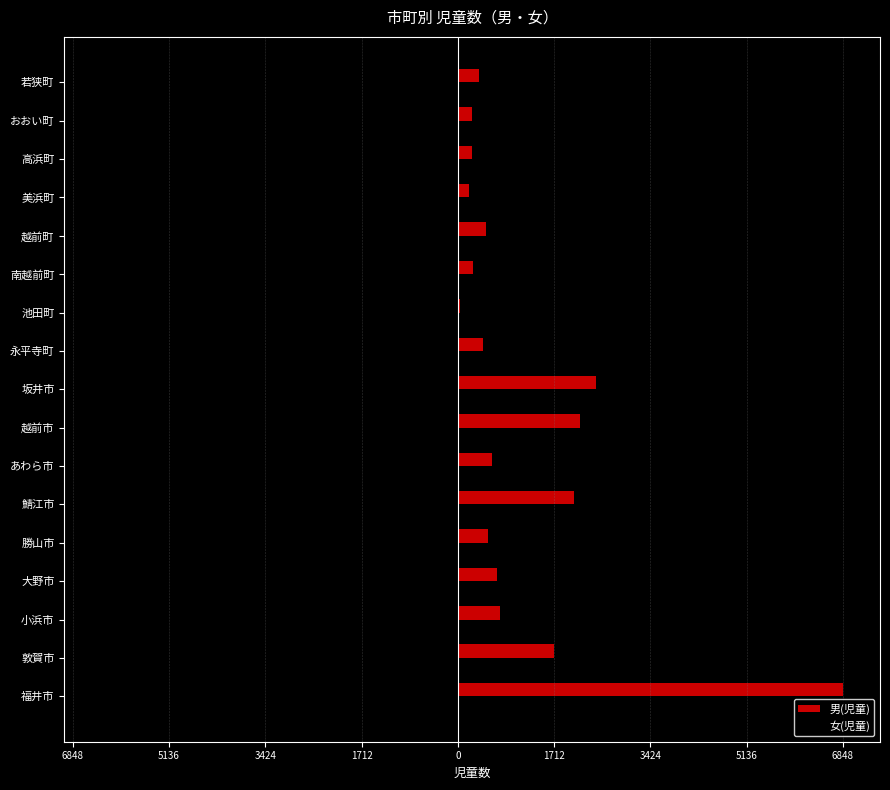

What are all the series names shown in the legend?

男(児童), 女(児童)